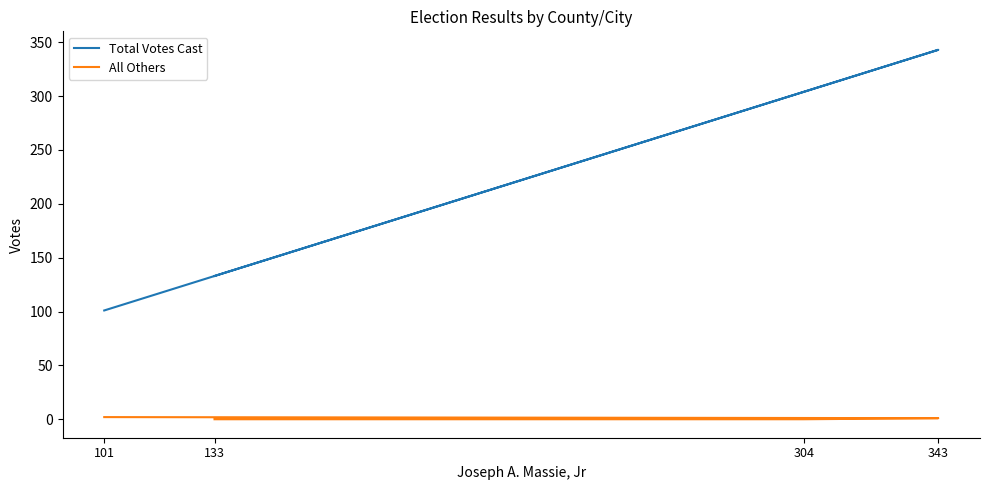

At which label does All Others first exceed 1?

101